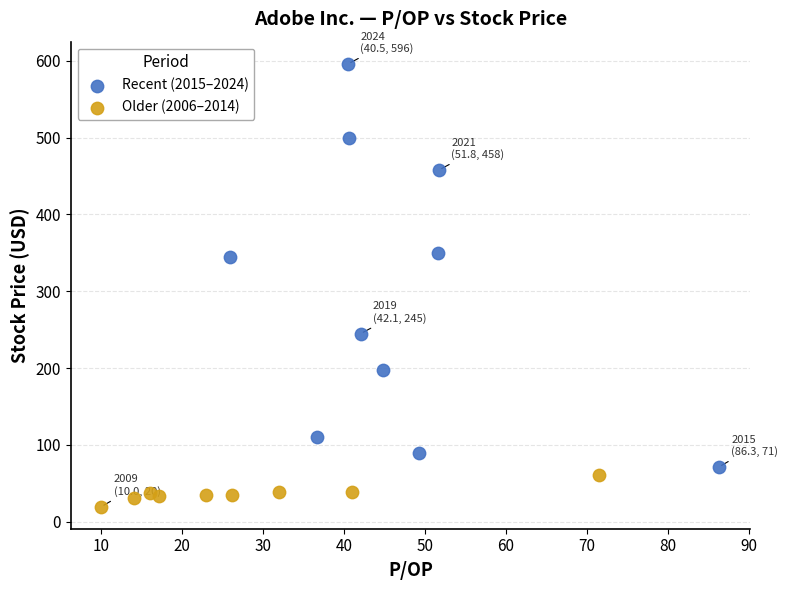

Which series contains the lowest Y value?

Older (2006–2014)